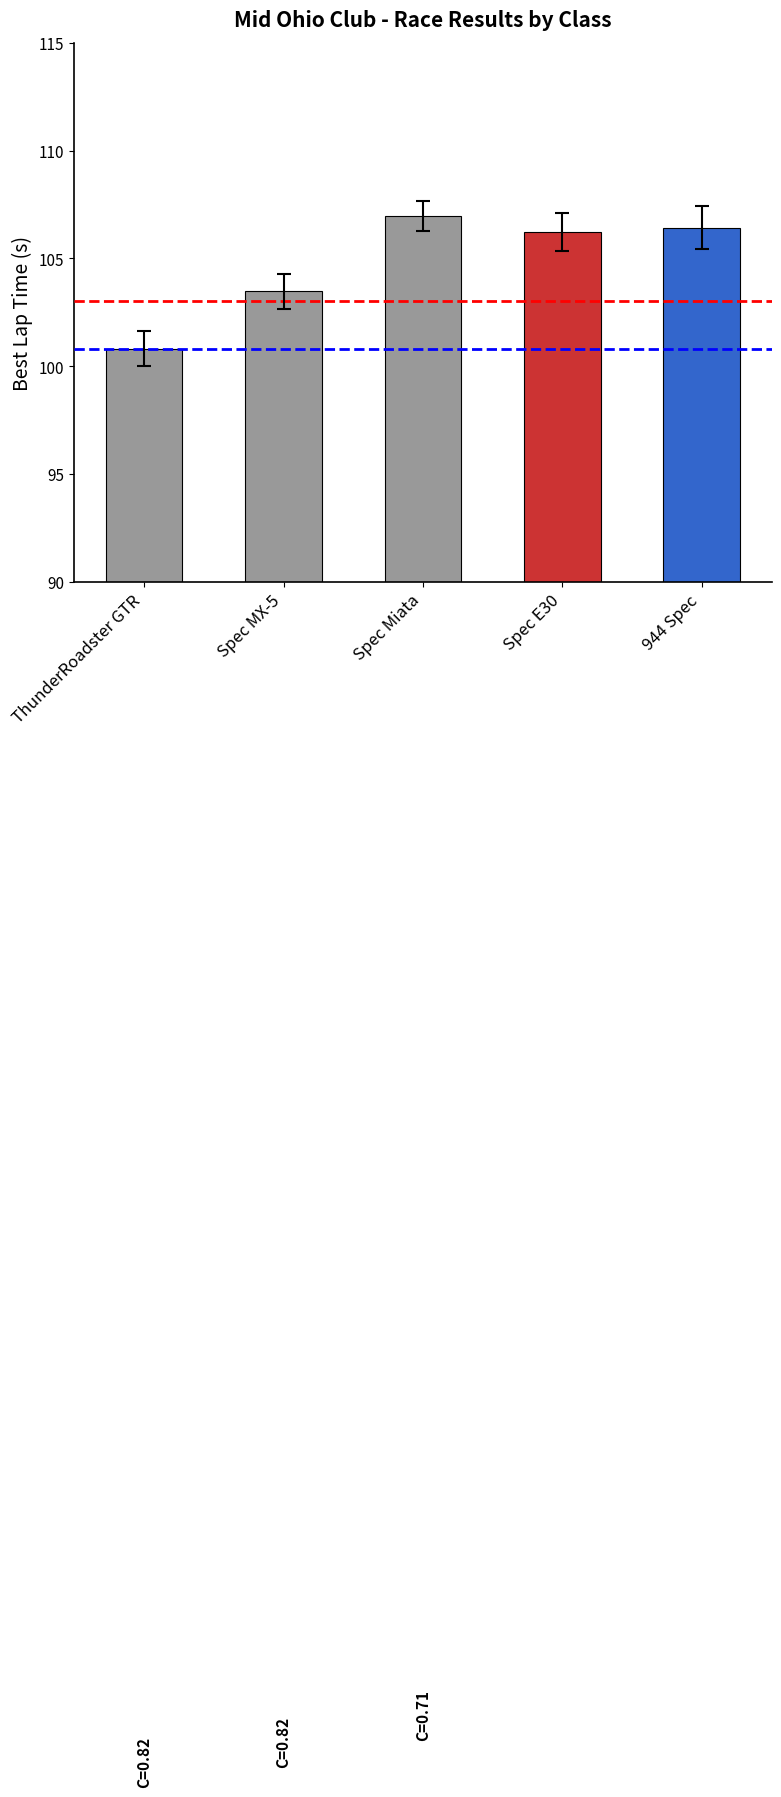

Reading right to left, extract all data points from this chart.

106.4	106.2	107.0	103.5	100.8